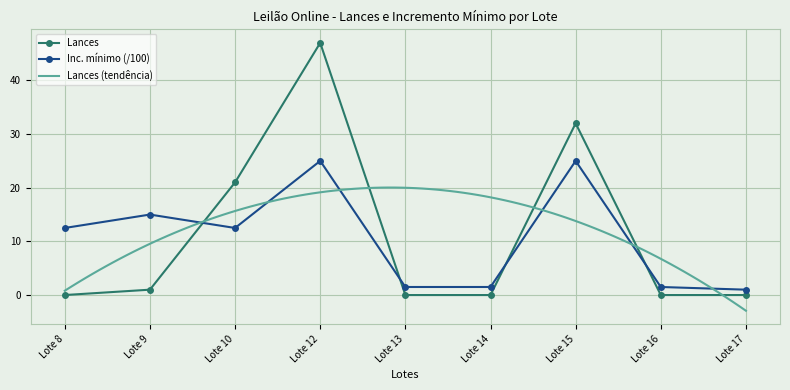

At which category is the sum across all series the highest?

Lote 12